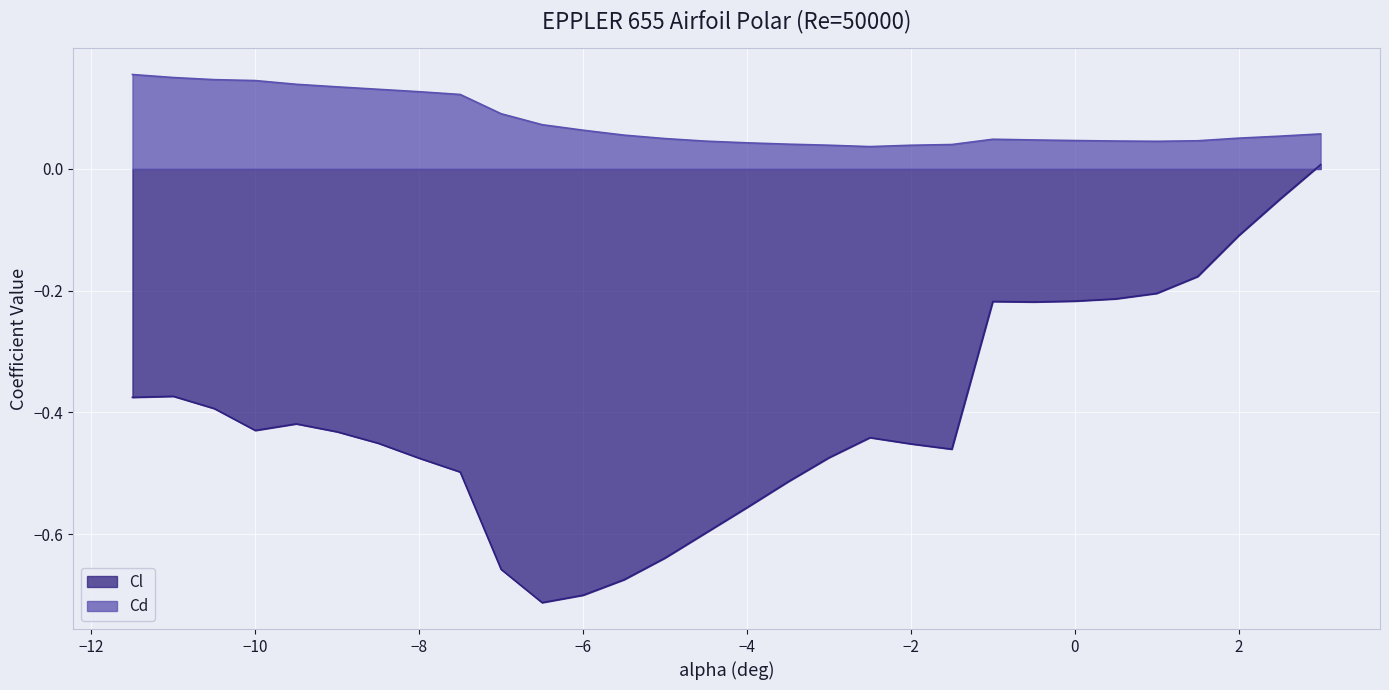

Which series has the largest range (max minus min)?

Cl